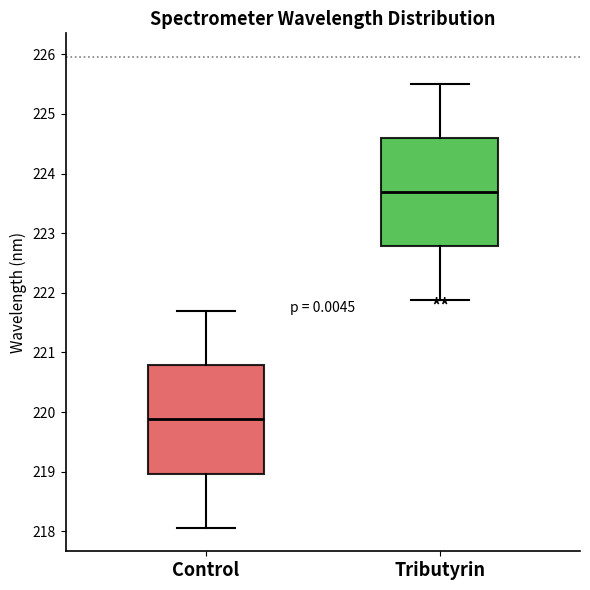

Reading left to right, read every box against the y-axis: the position of its median line, the range the box covers, and the ends of its whiskers. The values are not printed on the chart, so give them approximately, as read against the axis.

Control: median 219.9, box 219.0 to 220.8, whiskers 218.1 to 221.7
Tributyrin: median 223.7, box 222.8 to 224.6, whiskers 221.9 to 225.5